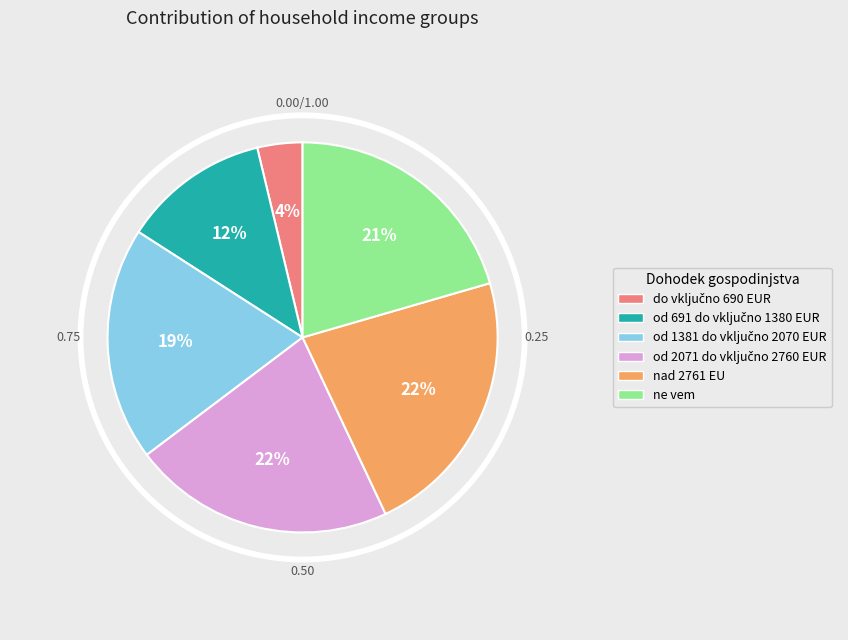

Rank the categories by value from highest to lowest.

nad 2761 EU, od 2071 do vključno 2760 EUR, ne vem, od 1381 do vključno 2070 EUR, od 691 do vključno 1380 EUR, do vključno 690 EUR